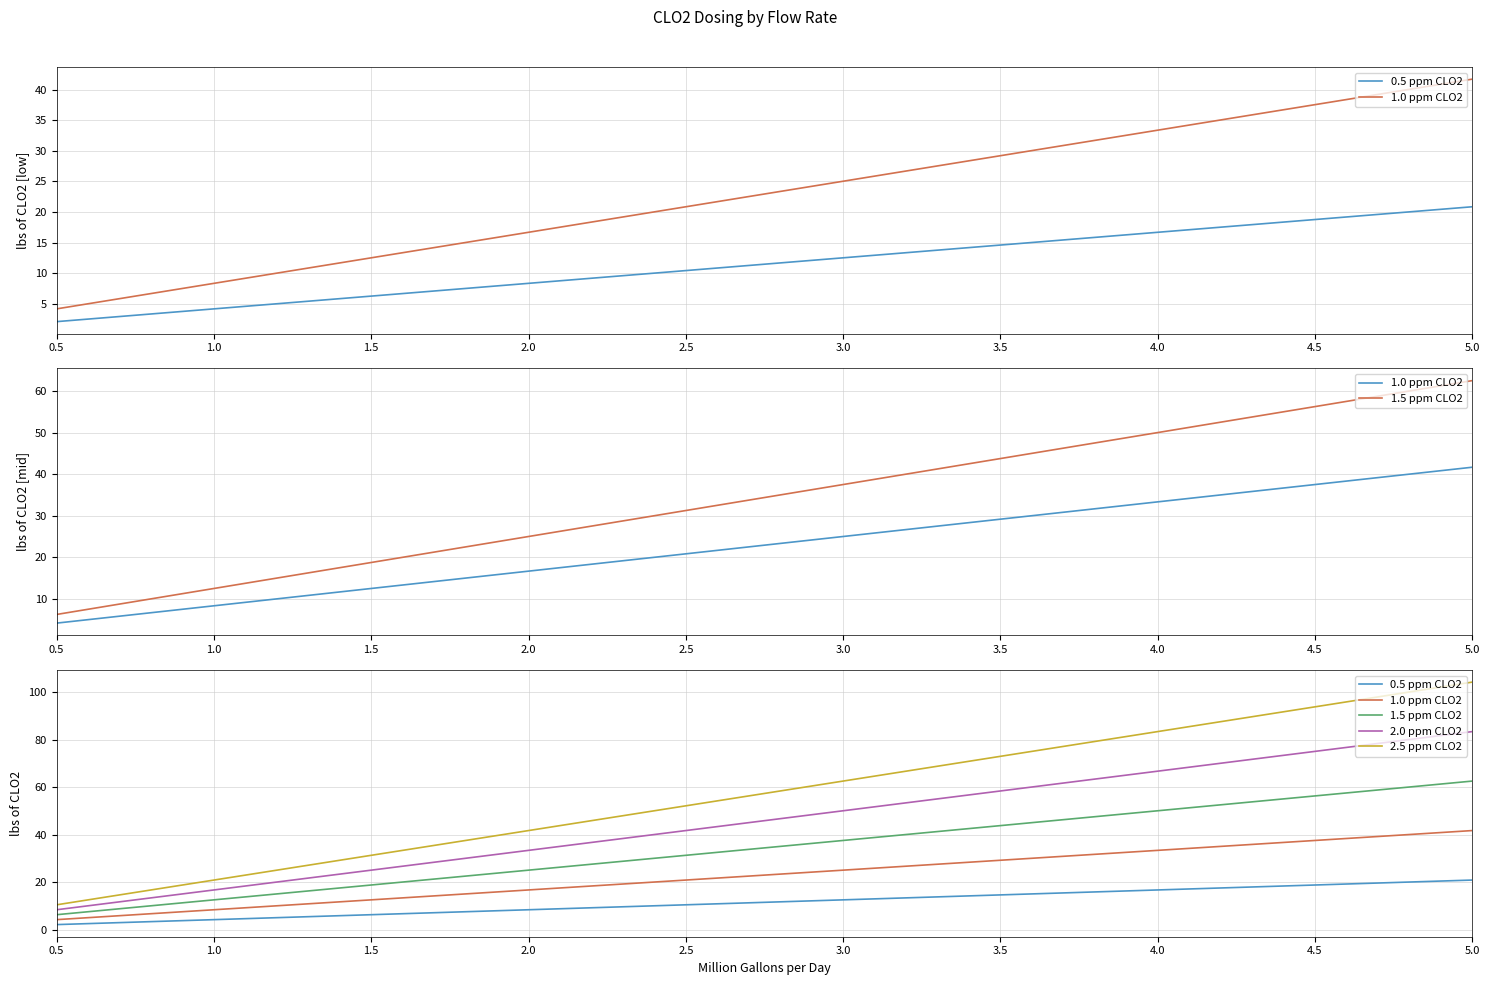

True or false: 1.0 ppm CLO2 has more than 1 interior local peaks.

False